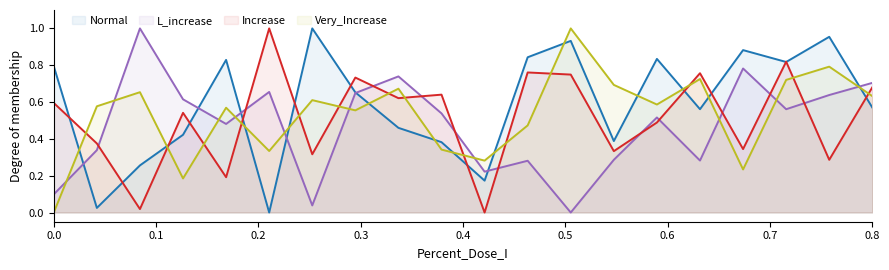

Is it true that Very_Increase equals 1.1 at 0.8?

False